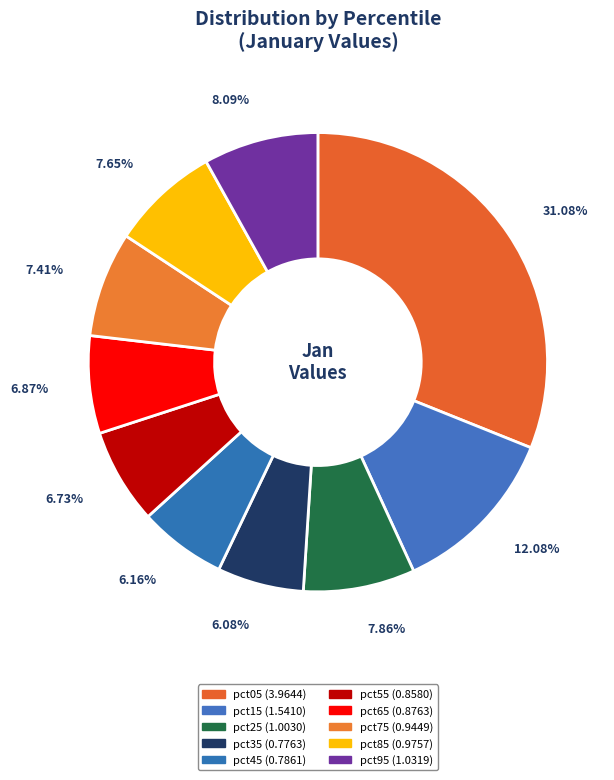

Count the number of slices in the pie.

10